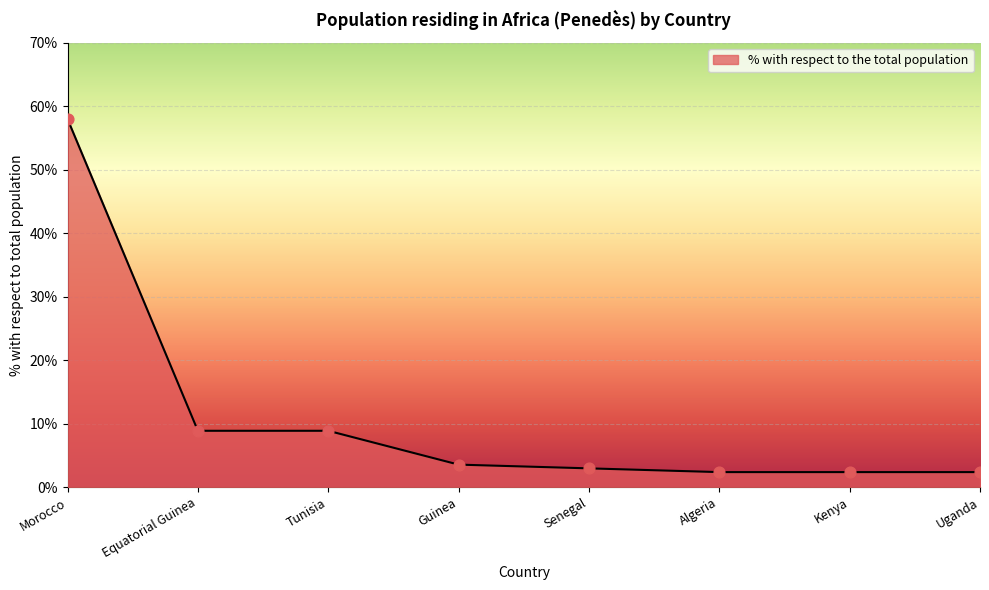

Approximately how many times larger is the value at Uganda compared to Senegal?

0.8